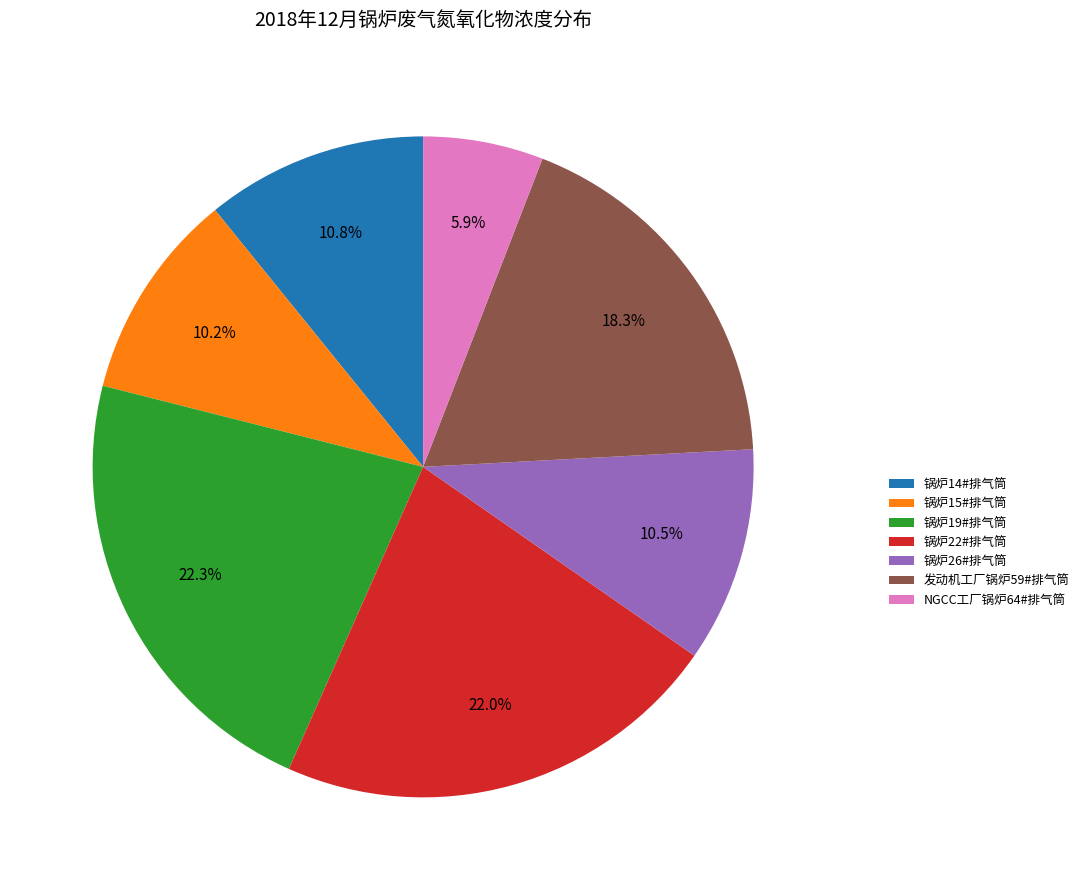

How many slices are in this pie chart?

7